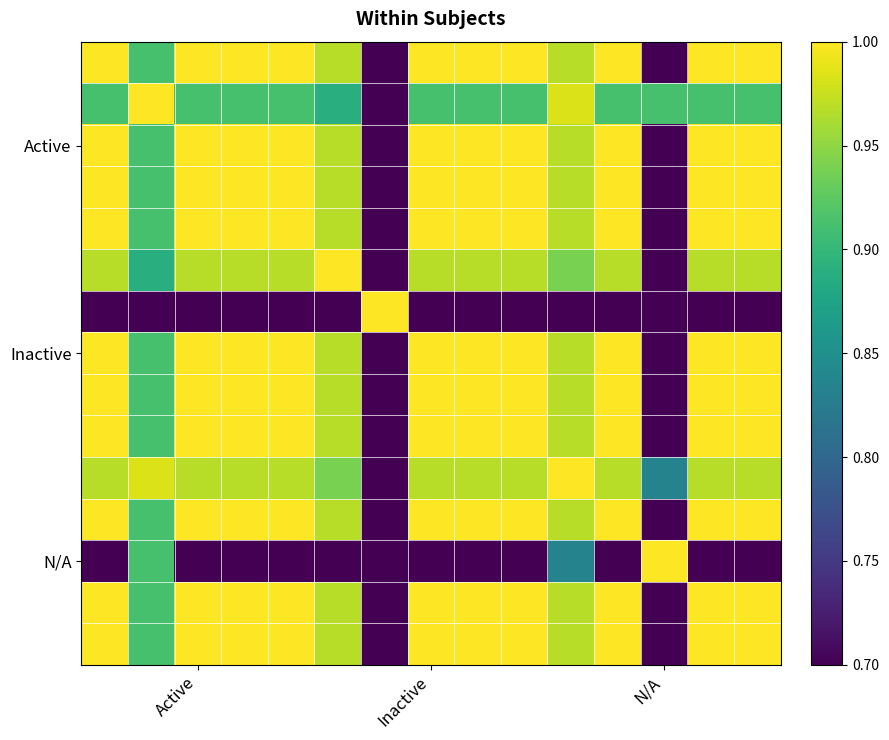

How many distinct data groups are displayed?

15